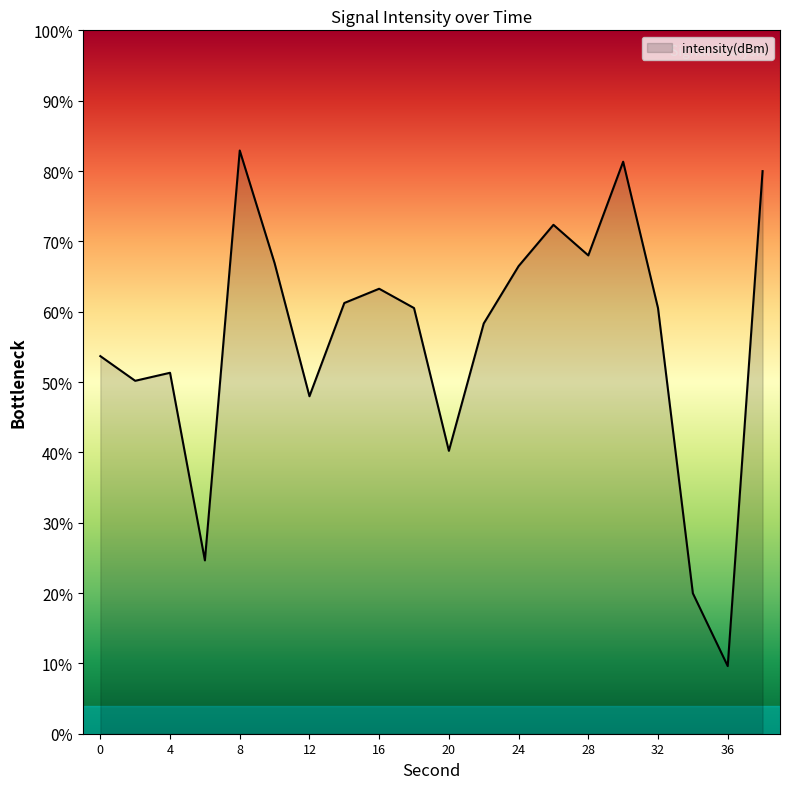

The chart shows a value of -32.9 at 24. True or false?

False